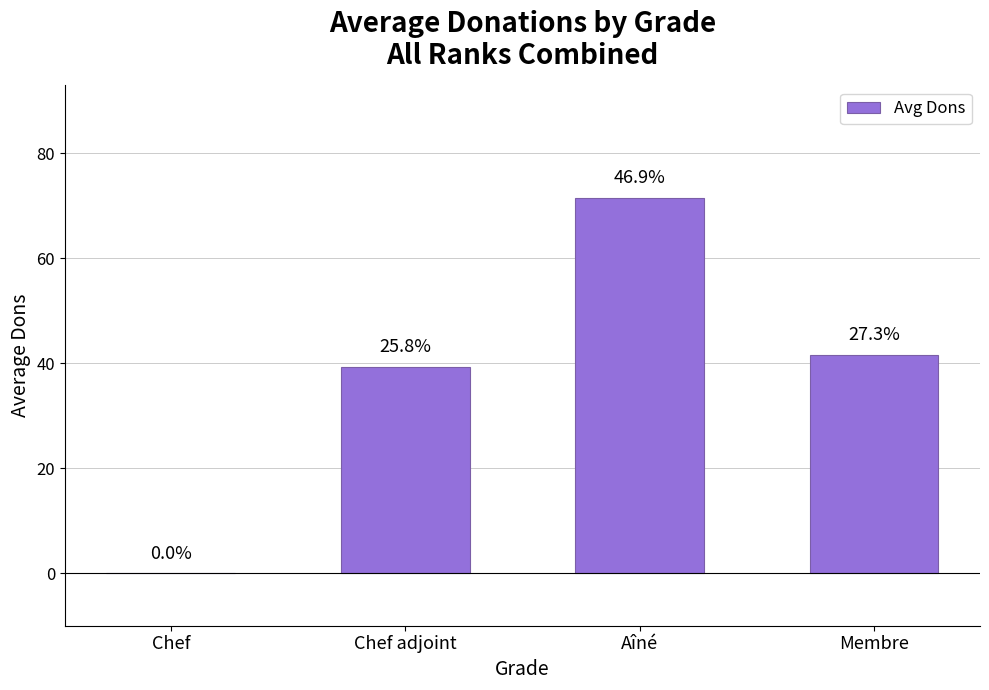

At which label does the data first exceed 41?

Aîné